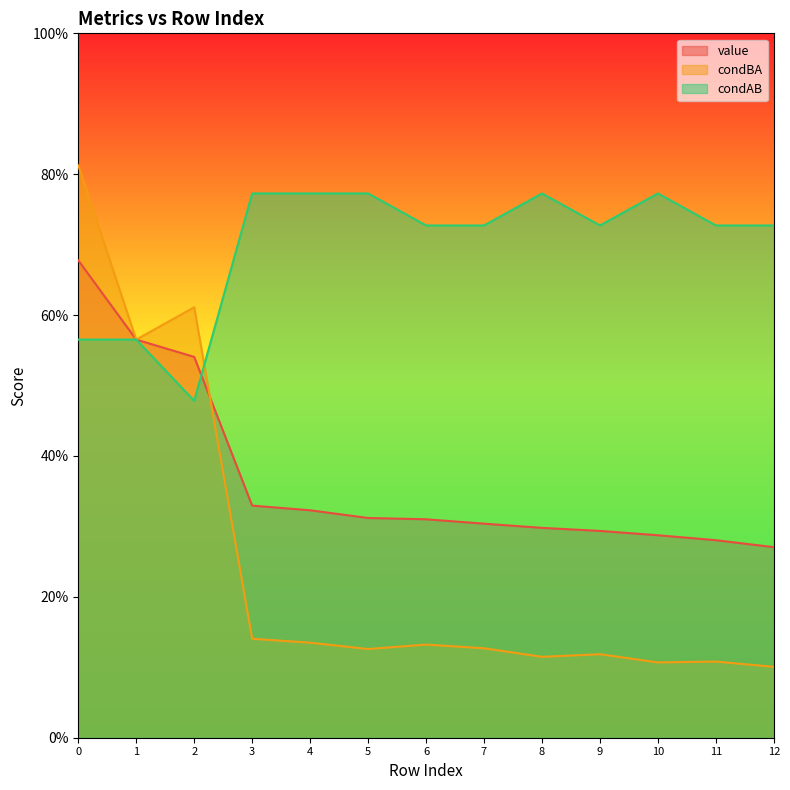

True or false: condBA and condAB cross at least once.

True